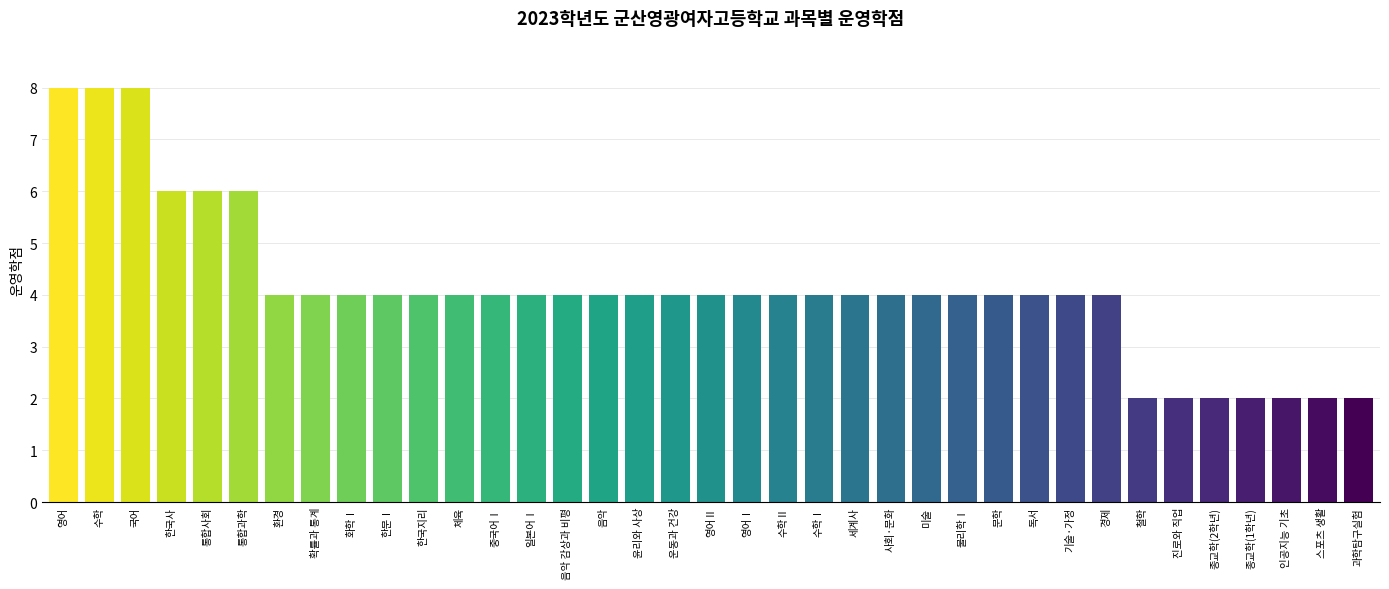

Where does the data first go above 4?

영어